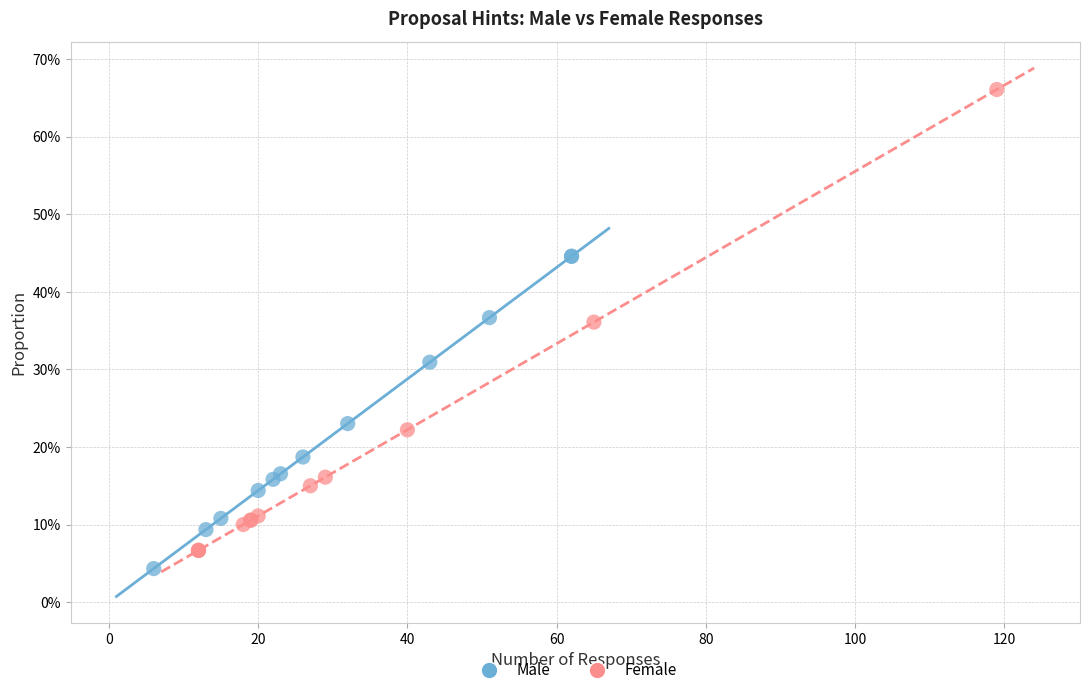

Which series contains the highest Y value?

Female